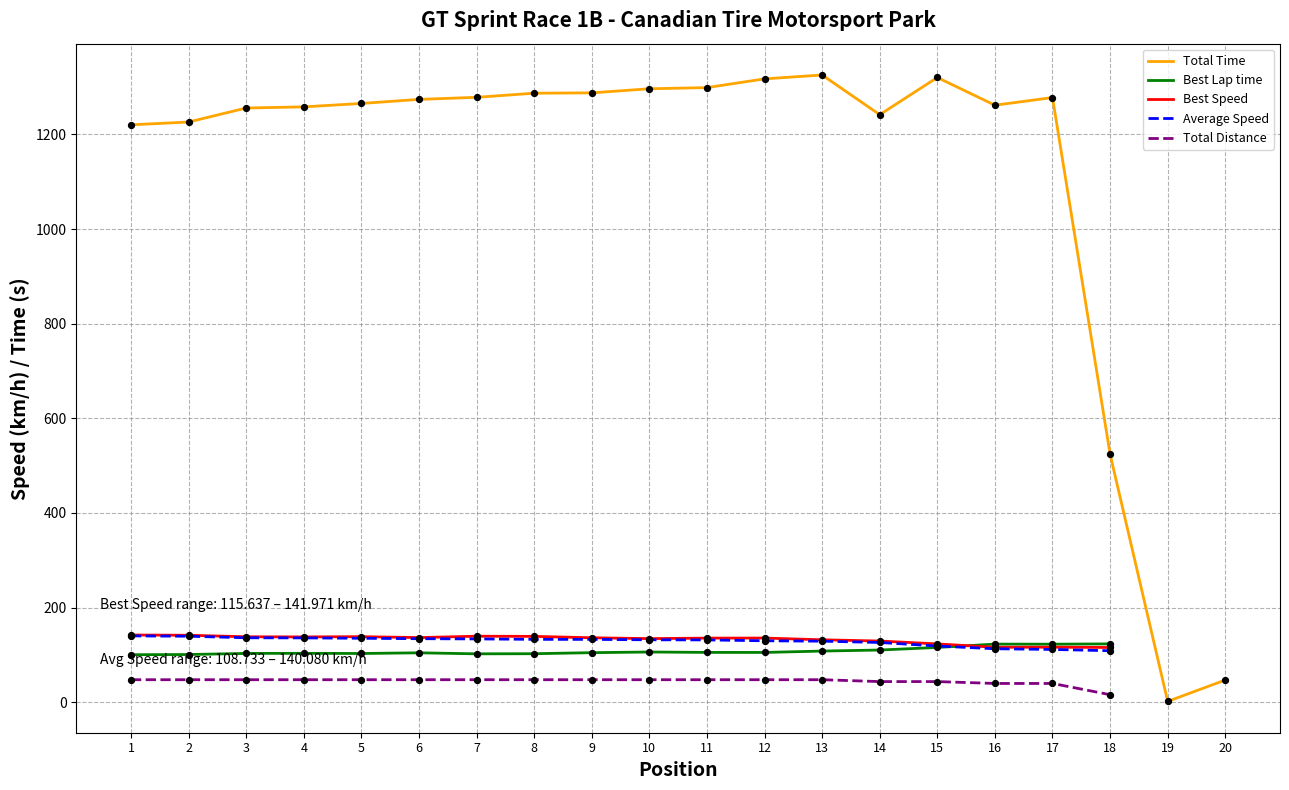

Which series contains the highest Y value?

Total Time